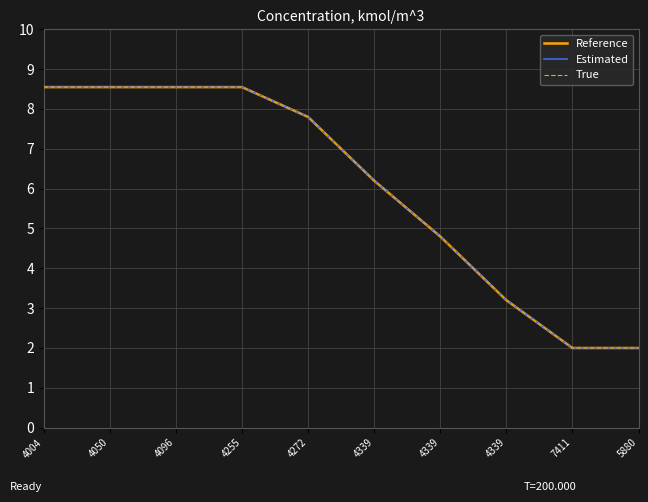

True or false: True has a value of 2.9 at 5880.

False